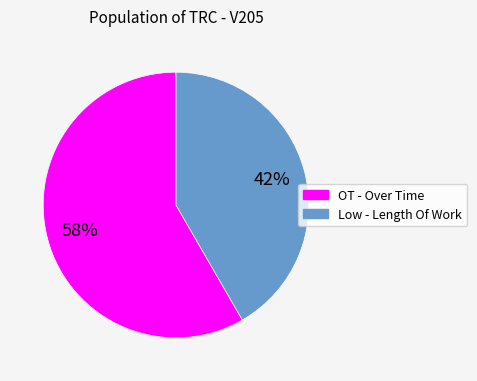

Which slice is the smallest?

Low - Length Of Work